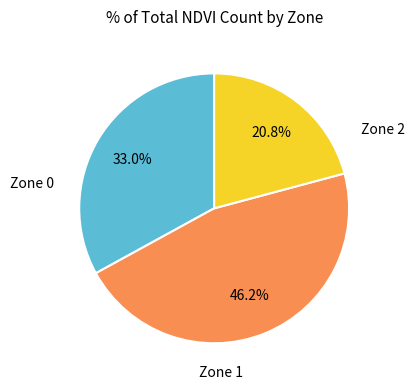

To the nearest percent, what is the average slice percentage?

33%